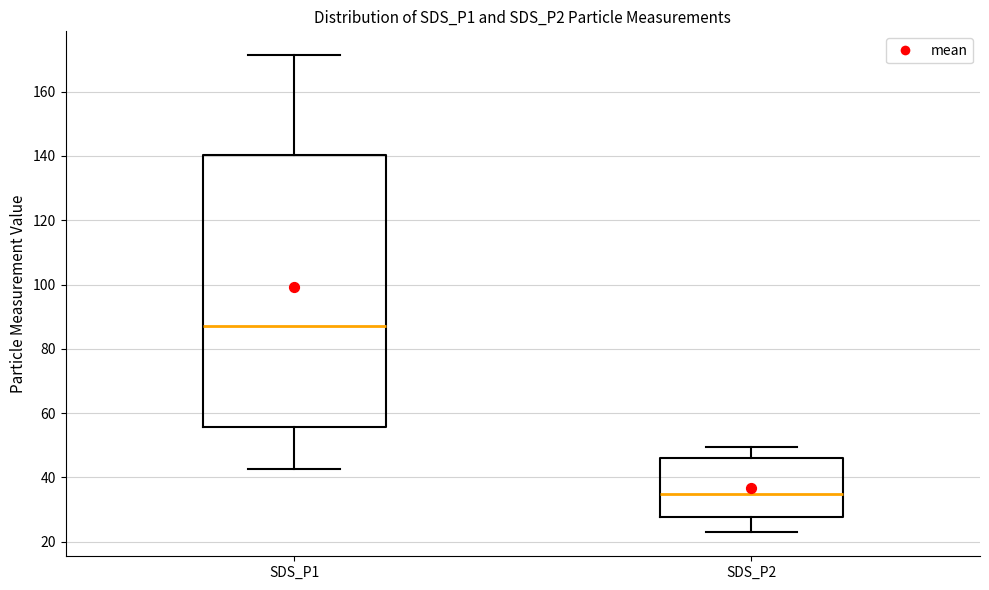

Which box's median line is the highest?

SDS_P1